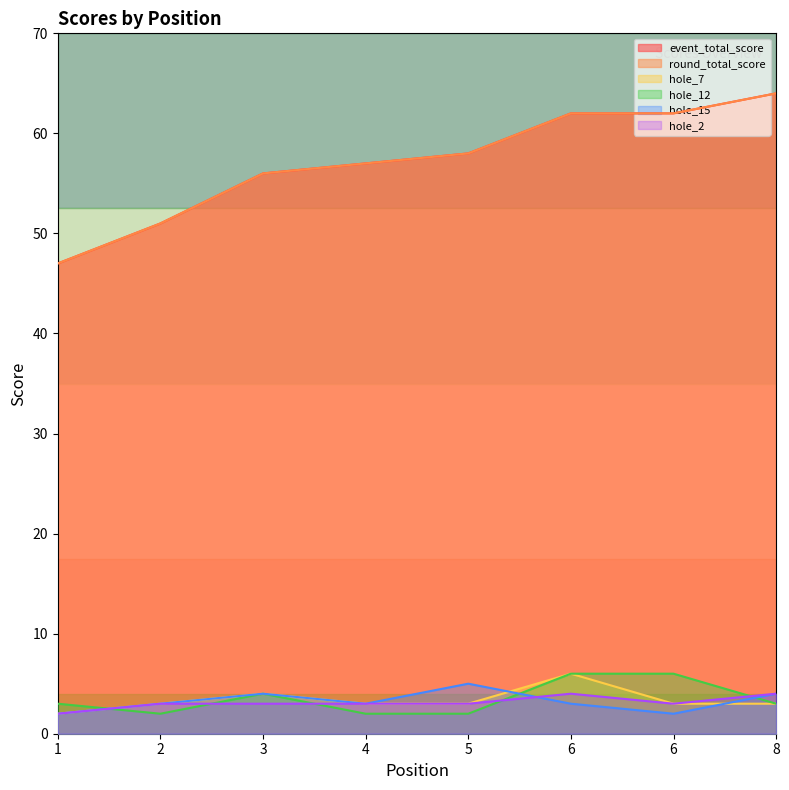

How many interior local valleys does the hole_12 series have?

1